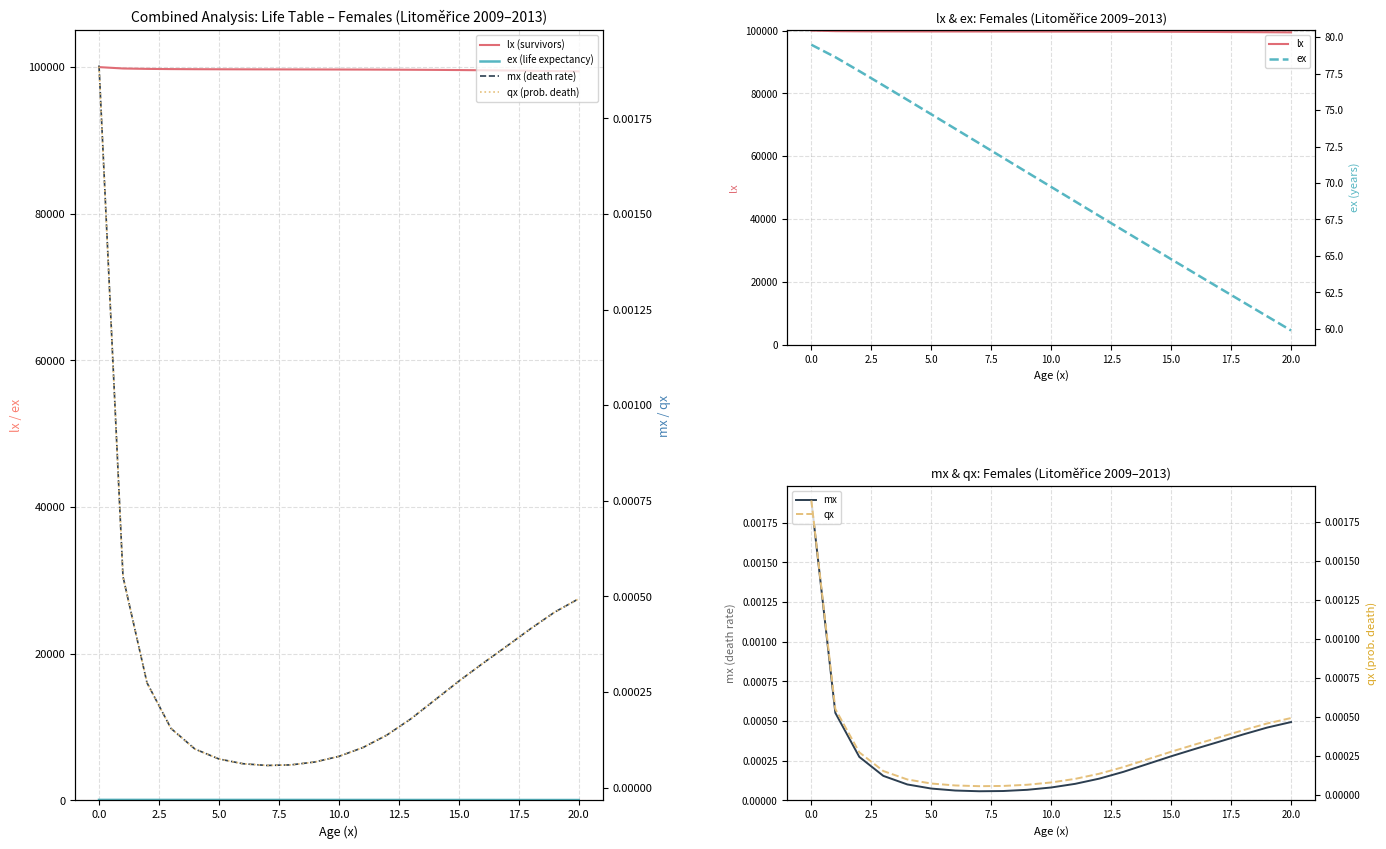

What is the minimum value for lx?

99414.6